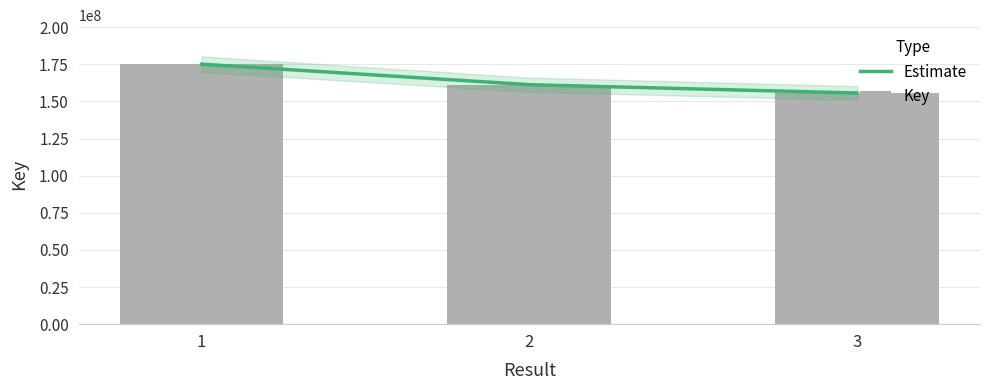

Rank the categories by value from lowest to highest.

3, 2, 1